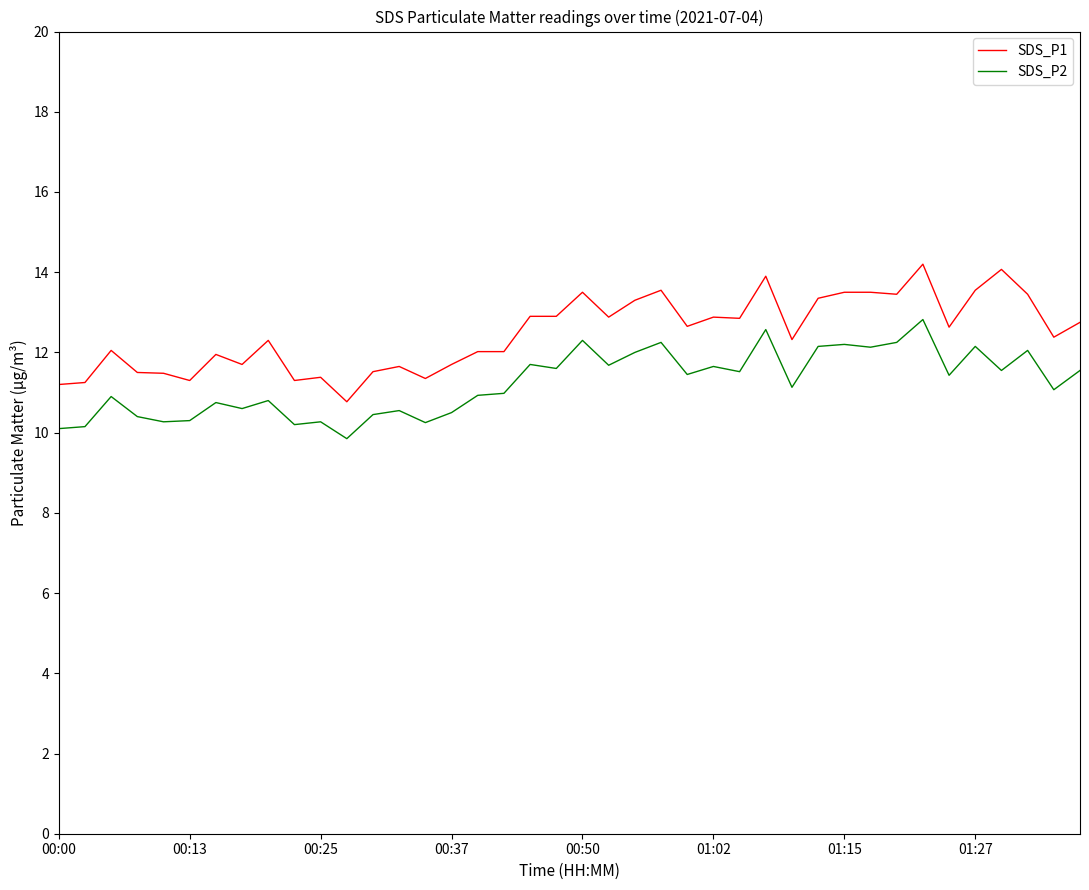

True or false: SDS_P1 and SDS_P2 intersect in this chart.

False